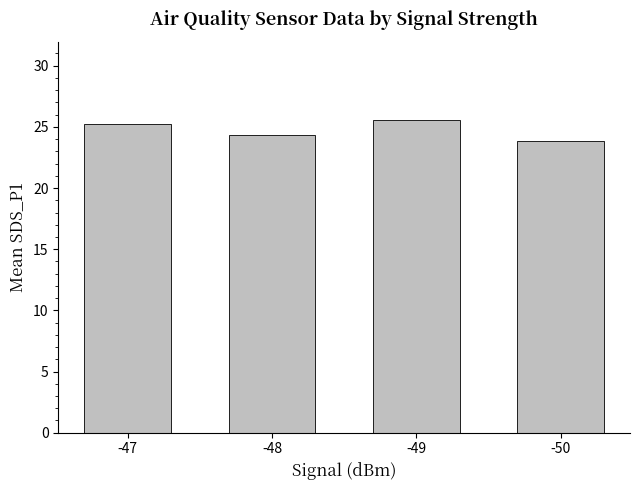

What is the approximate value at -50?

23.8